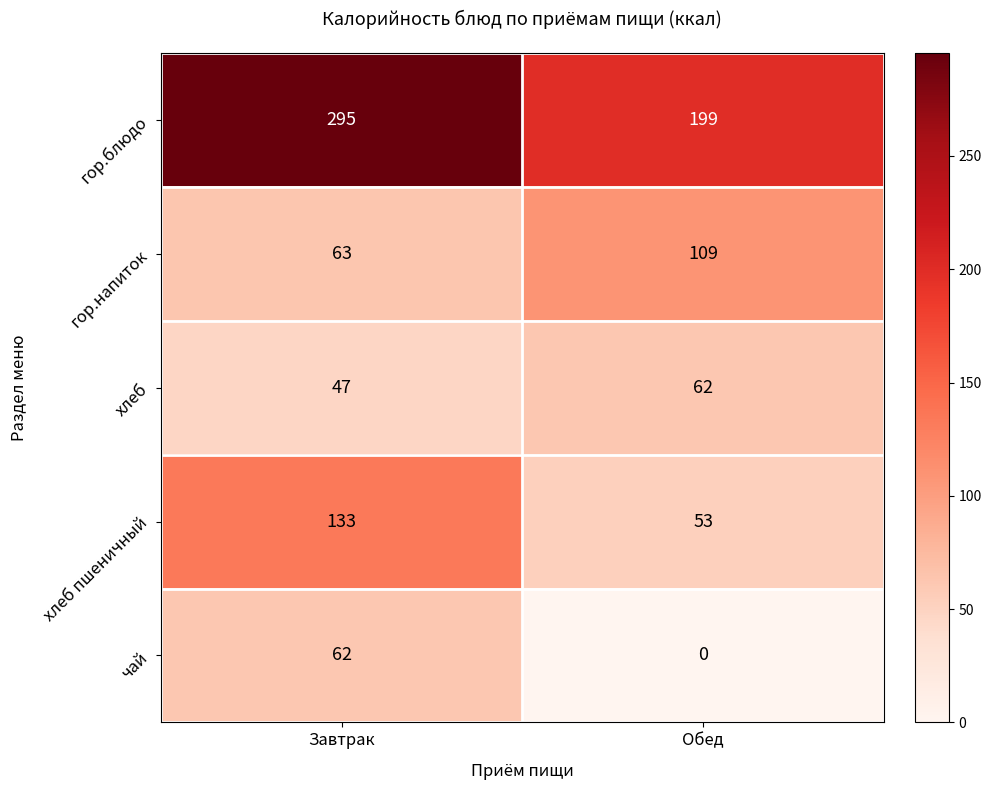

Reading left to right, transcribe all the data shown in this chart.

гор.блюдо: Завтрак=295	Обед=199
гор.напиток: Завтрак=63	Обед=109
хлеб: Завтрак=47	Обед=62
хлеб пшеничный: Завтрак=133	Обед=53
чай: Завтрак=62	Обед=0